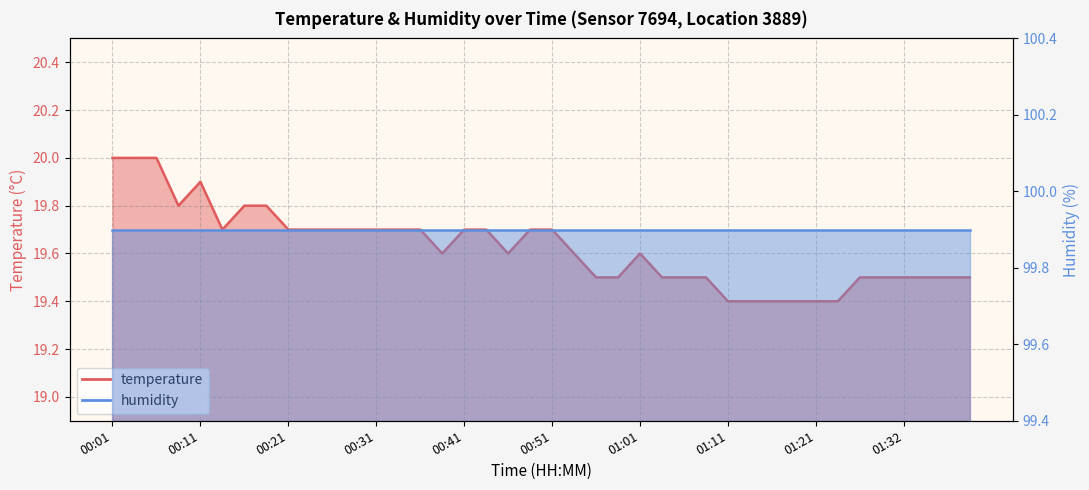

Does the chart have visible grid lines?

Yes